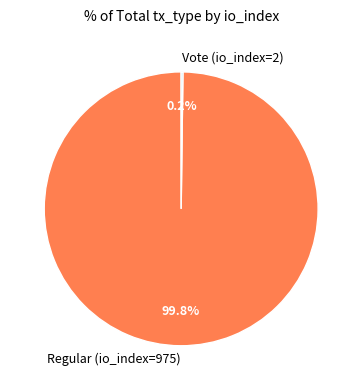

What percentage is the Regular (io_index=975) slice, to the nearest percent?

100%